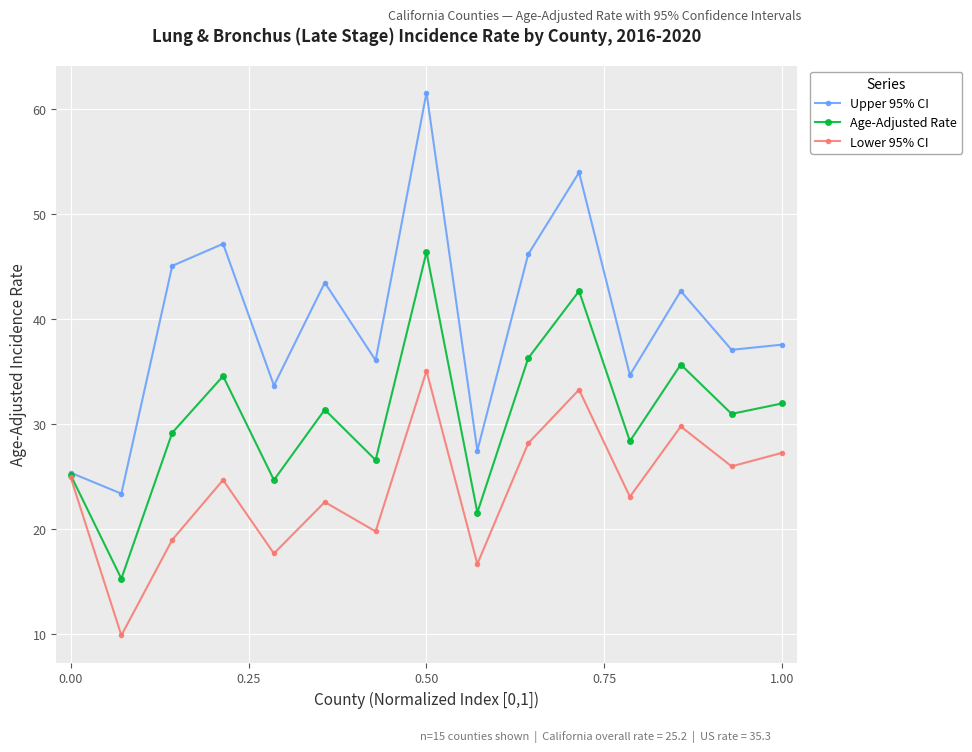

What is the minimum value for Upper 95% CI?

23.4